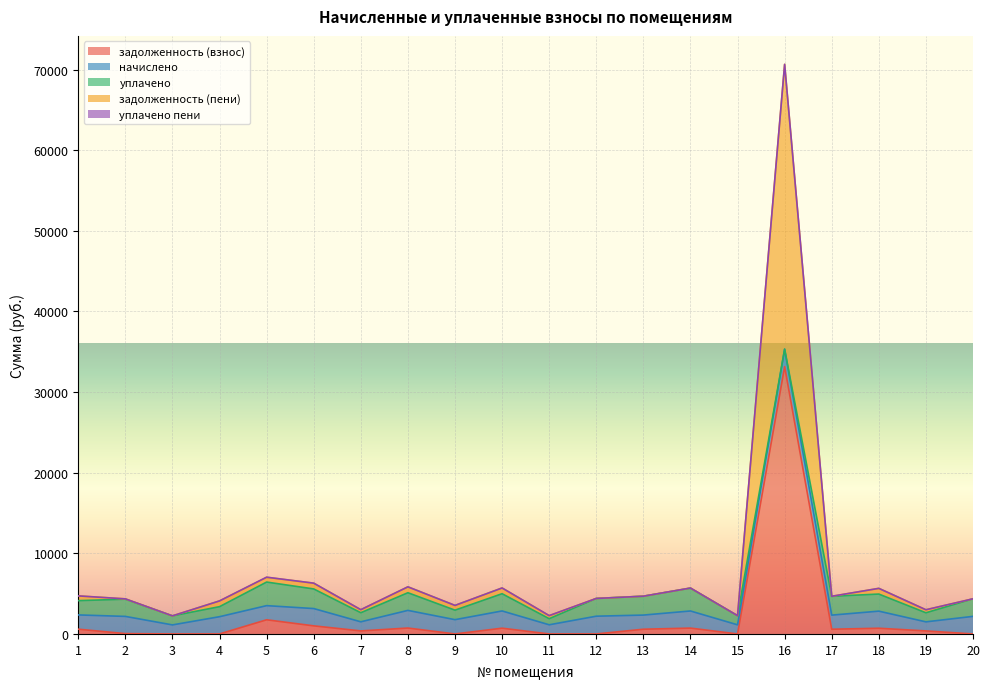

Which category has the lowest value in the задолженность (пени) series?

3